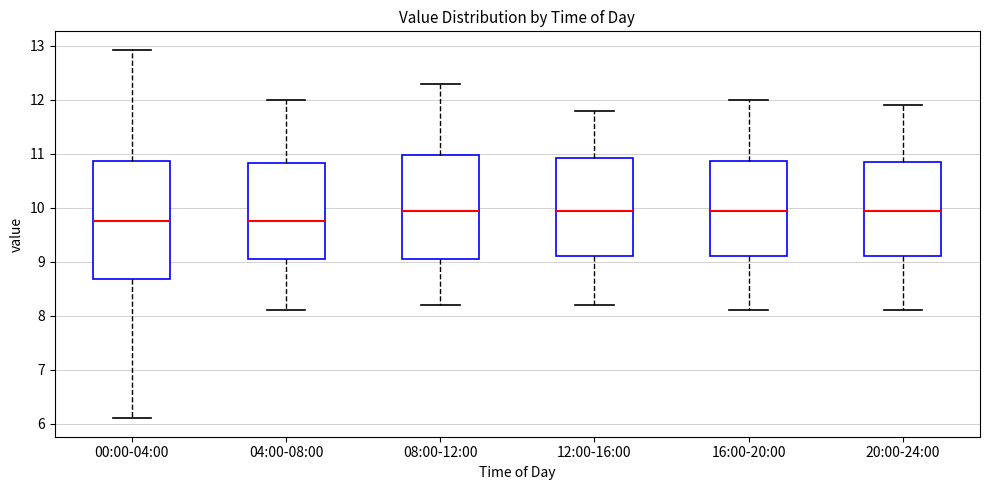

Reading left to right, read every box against the y-axis: the position of its median line, the range the box covers, and the ends of its whiskers. The values are not printed on the chart, so give them approximately, as read against the axis.

00:00-04:00: median 9.8, box 8.7 to 10.9, whiskers 6.1 to 12.9
04:00-08:00: median 9.8, box 9.1 to 10.8, whiskers 8.1 to 12.0
08:00-12:00: median 10.0, box 9.1 to 11.0, whiskers 8.2 to 12.3
12:00-16:00: median 10.0, box 9.1 to 10.9, whiskers 8.2 to 11.8
16:00-20:00: median 10.0, box 9.1 to 10.9, whiskers 8.1 to 12.0
20:00-24:00: median 10.0, box 9.1 to 10.9, whiskers 8.1 to 11.9